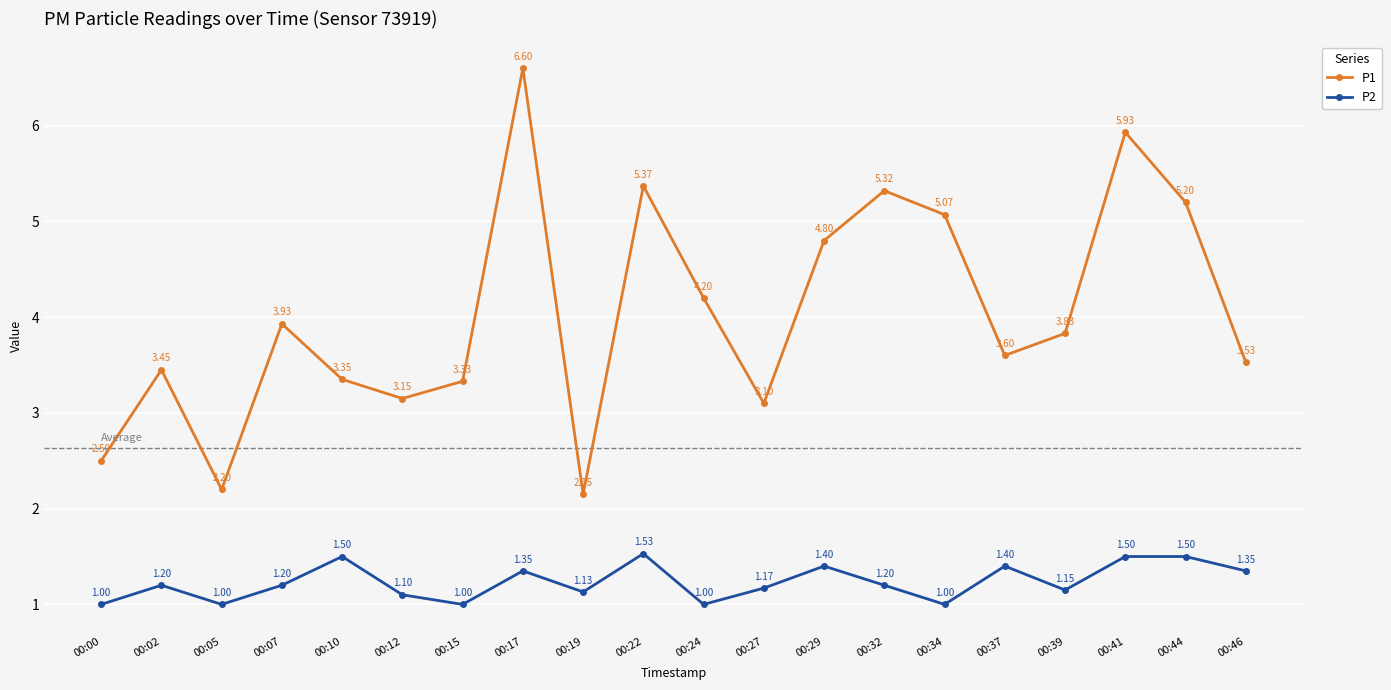

What is the difference between the highest and lowest values at 00:24?

3.2